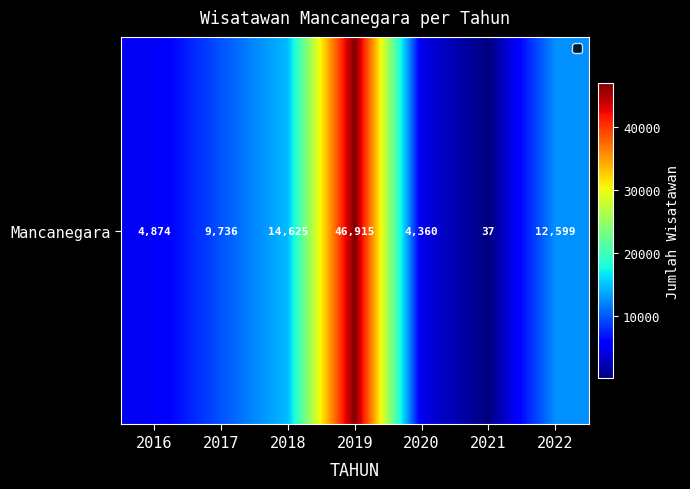

What is the greatest value displayed?

46915